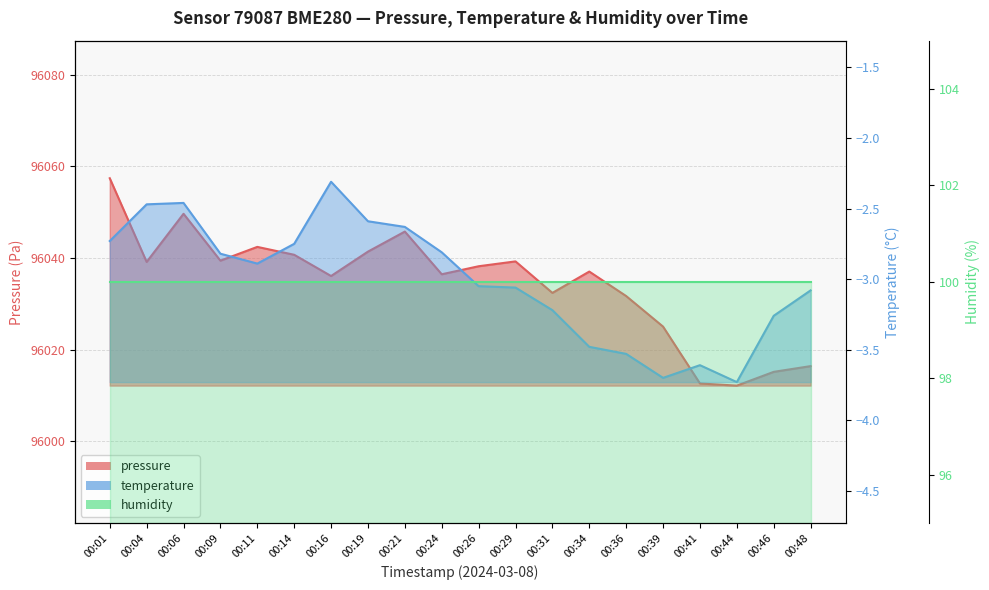

Read the pressure value at 00:24.

96036.4